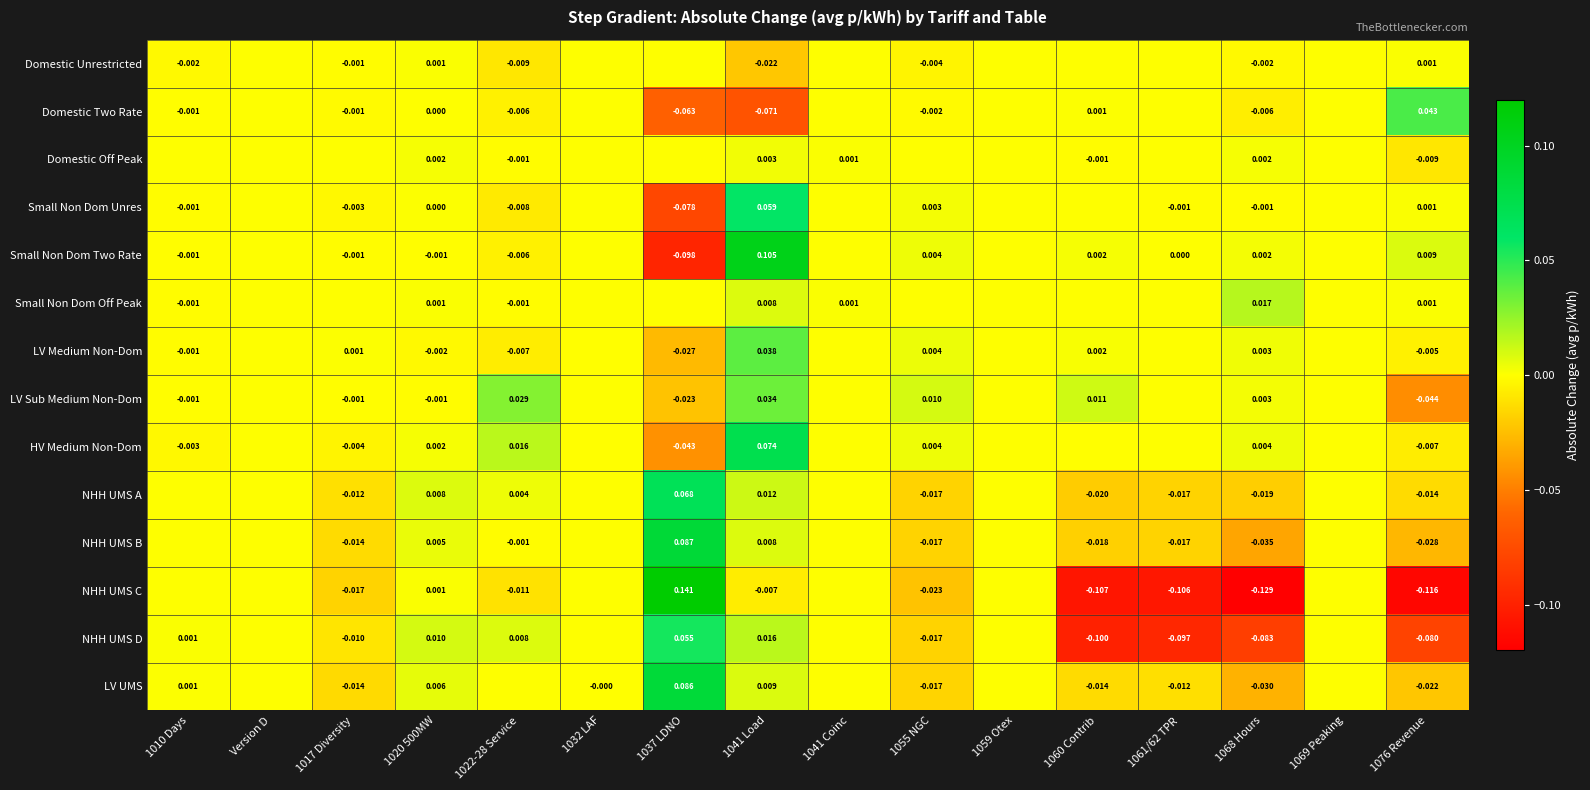

Which category has the highest value across all series?

1037 LDNO